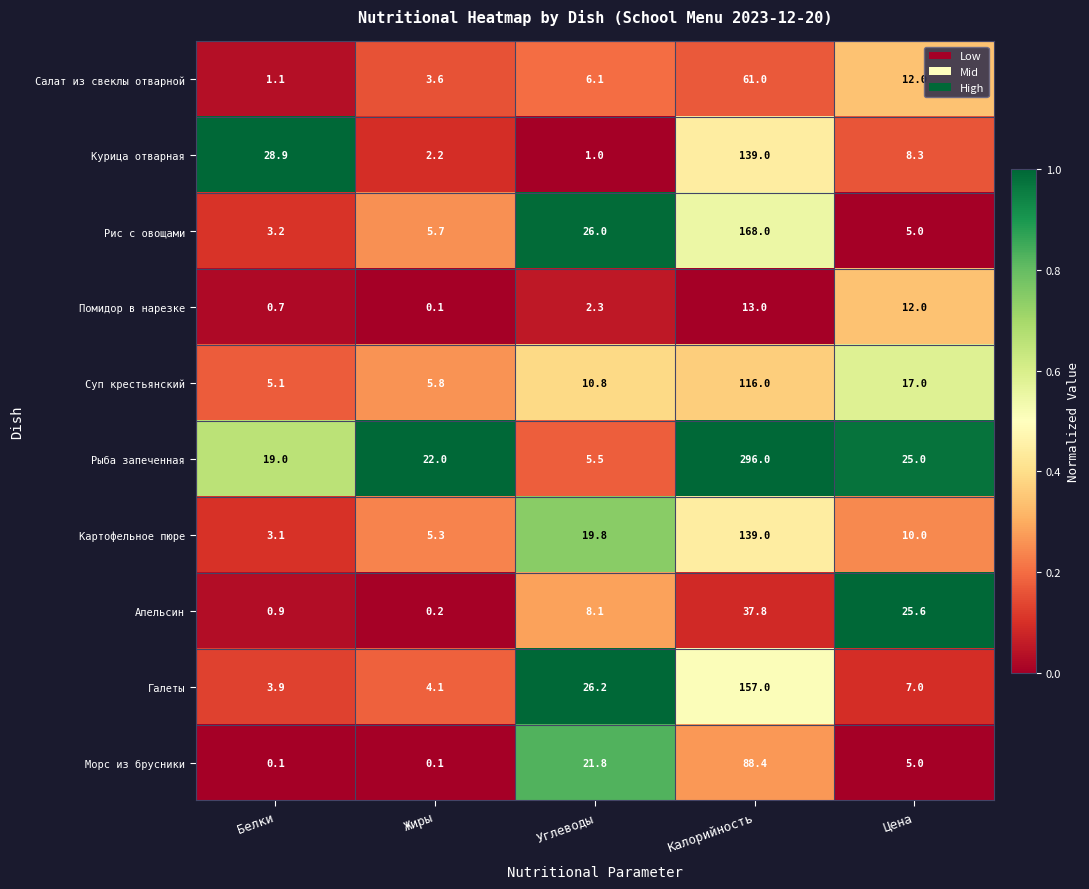

List the labels in order of Суп крестьянский value, smallest first.

Белки, Жиры, Углеводы, Цена, Калорийность